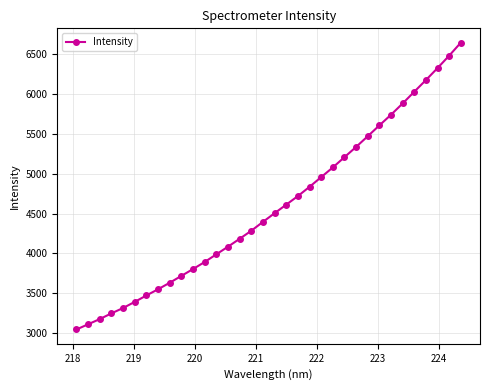

What is the minimum value shown in the chart?

3049.5